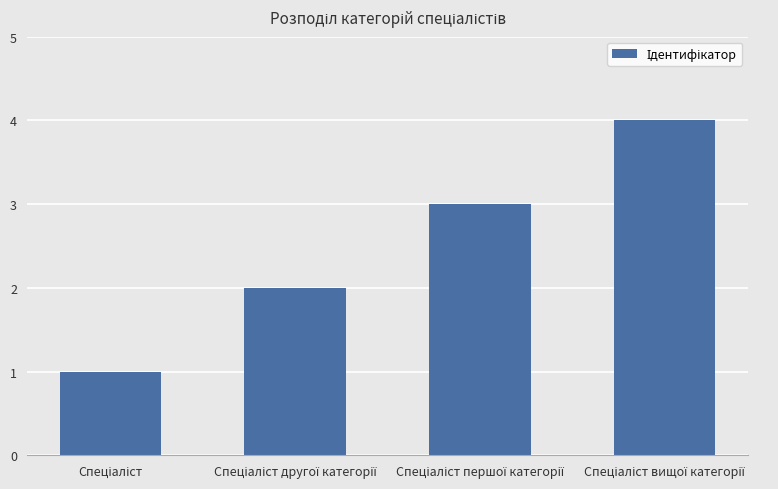

What is the sum of all values?

10